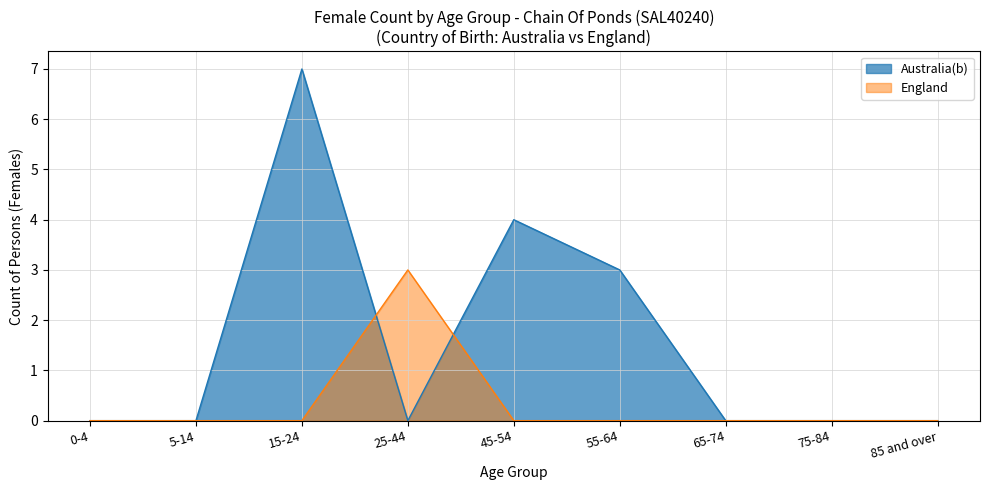

Between 5-14 and 15-24, which series saw the biggest shift?

Australia(b)